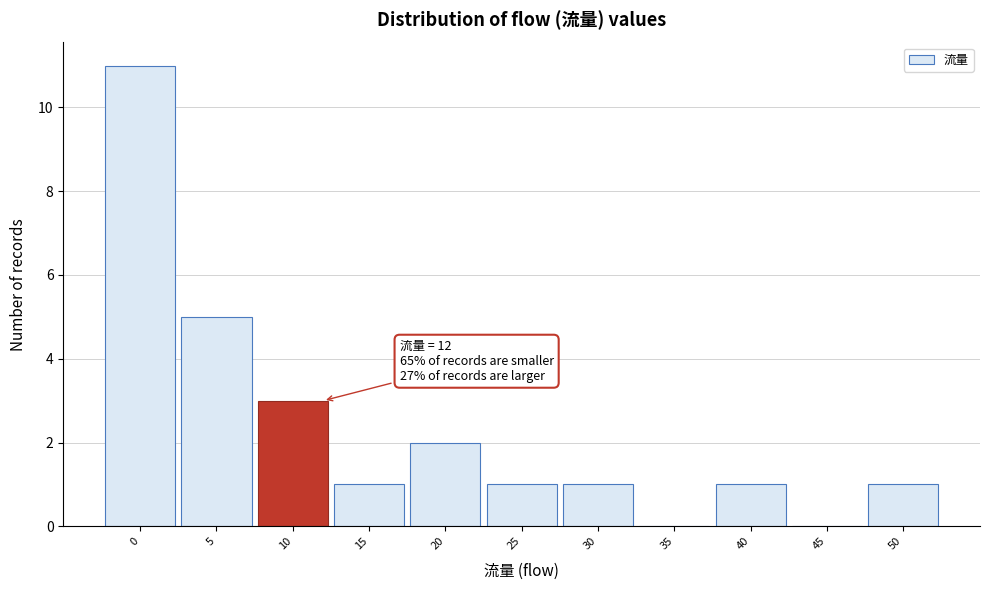

Over which range of the x-axis is the bar tallest?

-2.5 to 2.5